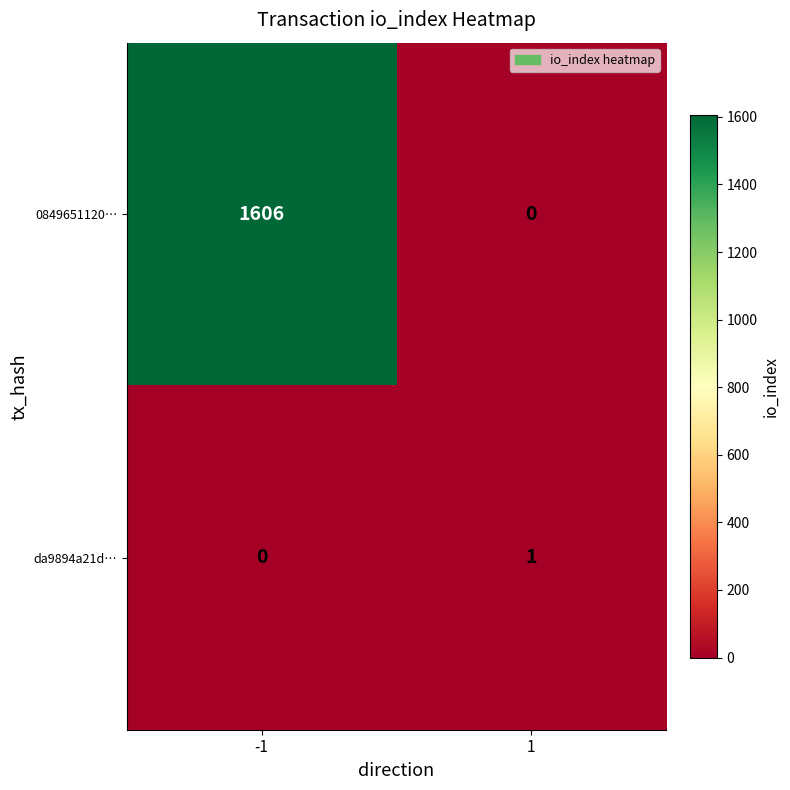

Rank the series by their average value, from lowest to highest.

da9894a21d…, 0849651120…